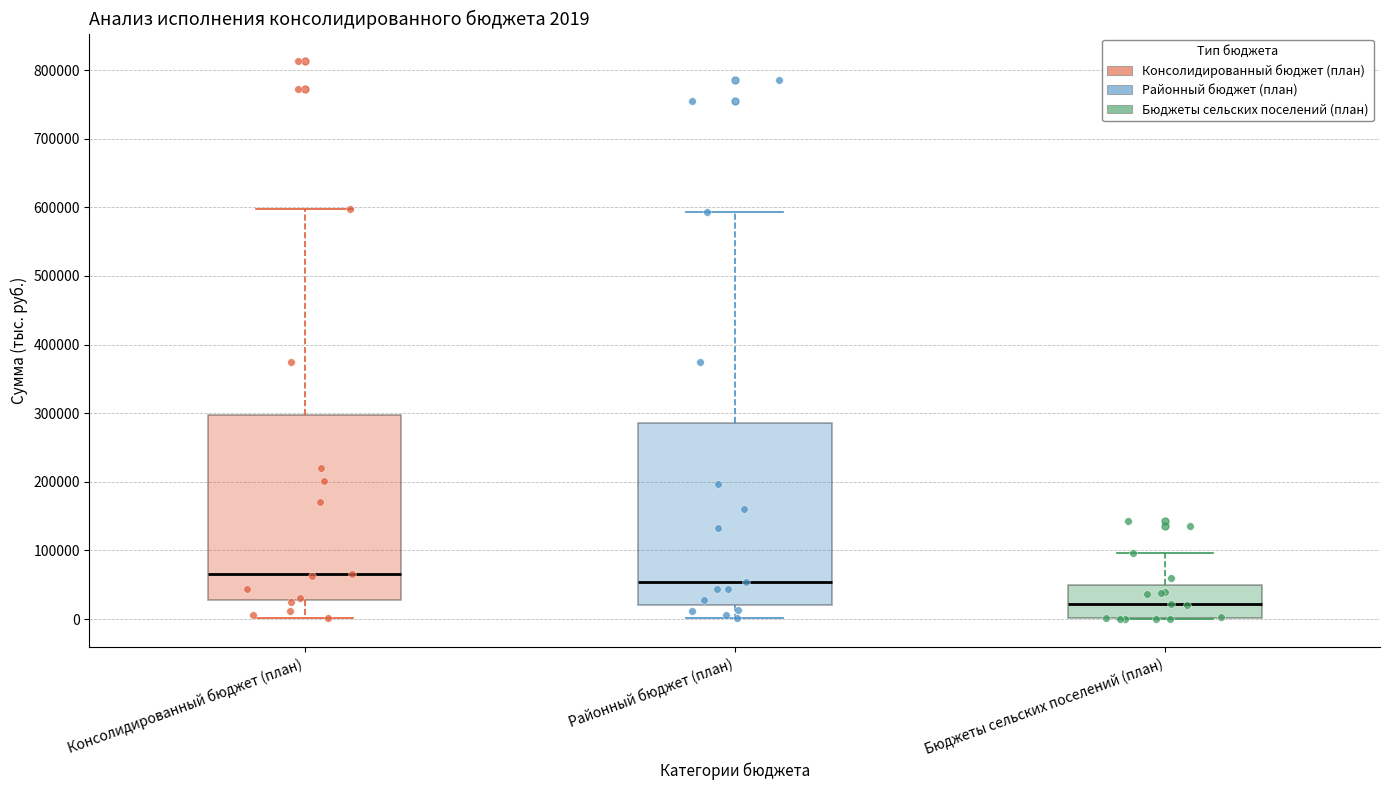

Which box has the highest median line?

Консолидированный бюджет (план)